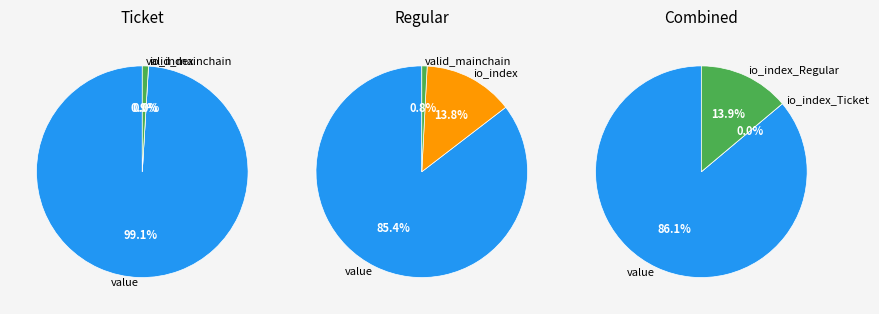

To the nearest percent, what is the difference between the largest and smallest slice percentages?

86%